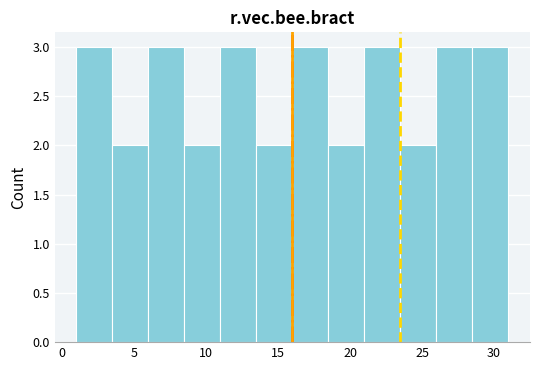

What is the height of the bar covering 28.5 to 31.0 on the x-axis? The values are not printed on the chart, so give them approximately, as read against the axis.

3